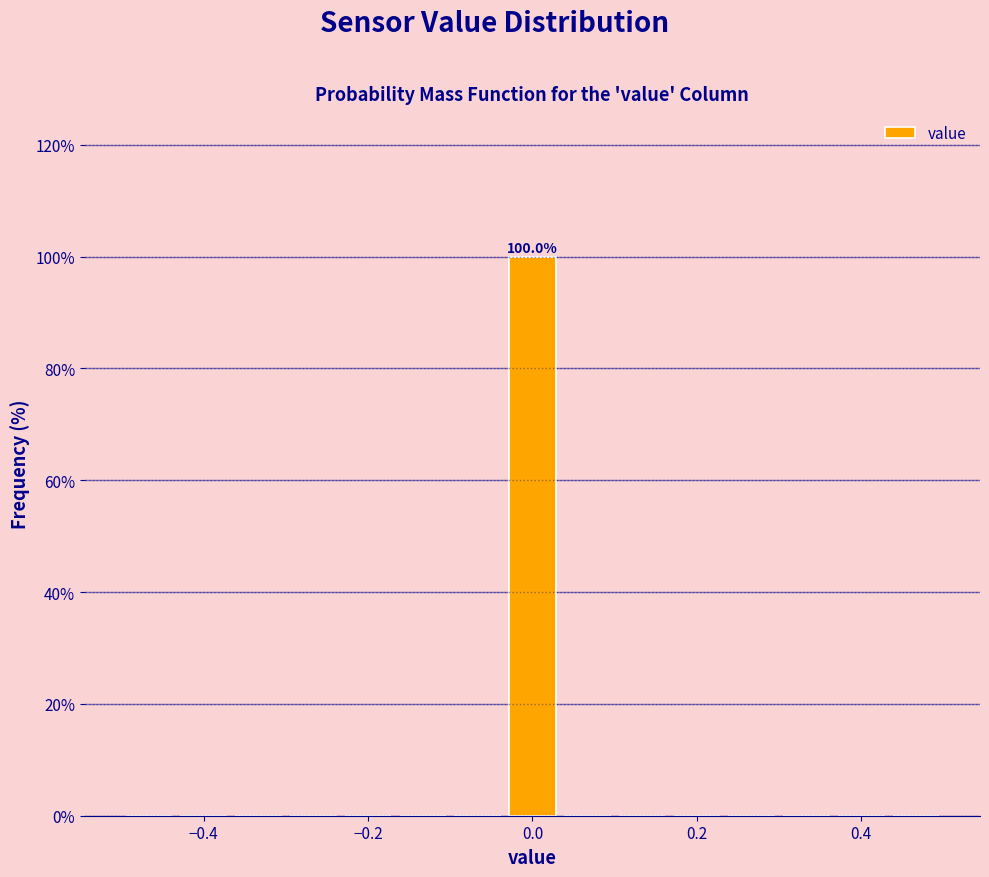

Read against the x-axis, roughly where is the centre of the tallest bar?

0.00